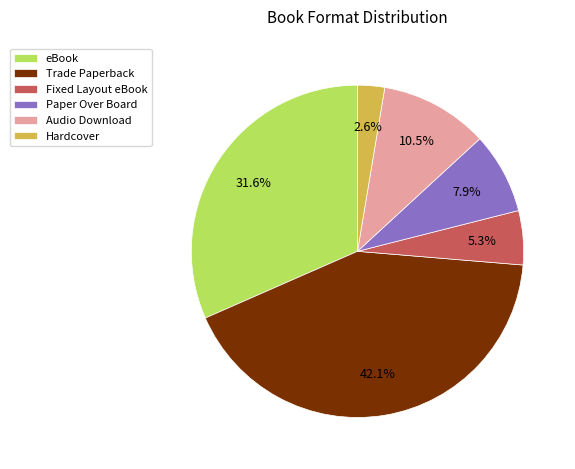

How many segments does this pie chart have?

6